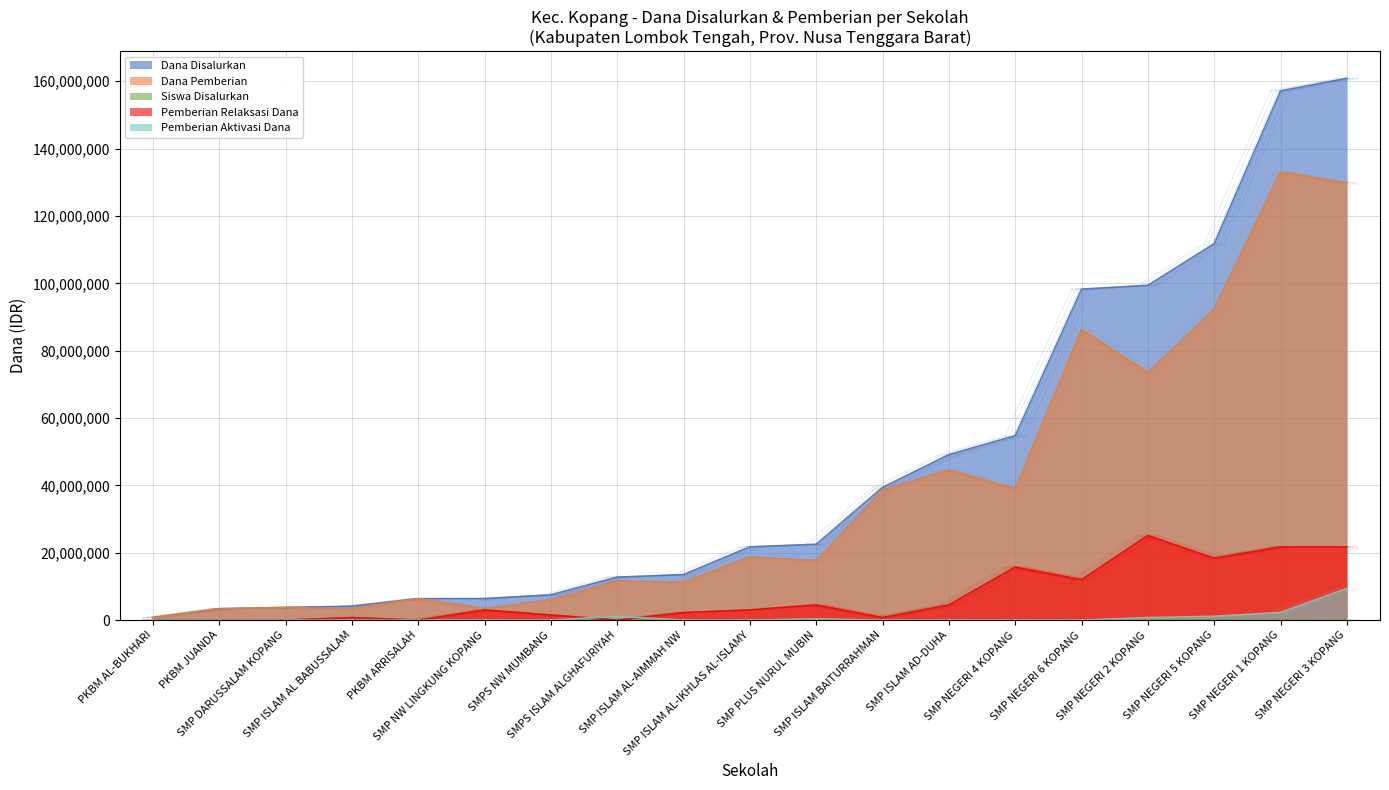

Which series ends up on top after the final intersection of Pemberian Relaksasi Dana and Siswa Disalurkan?

Pemberian Relaksasi Dana